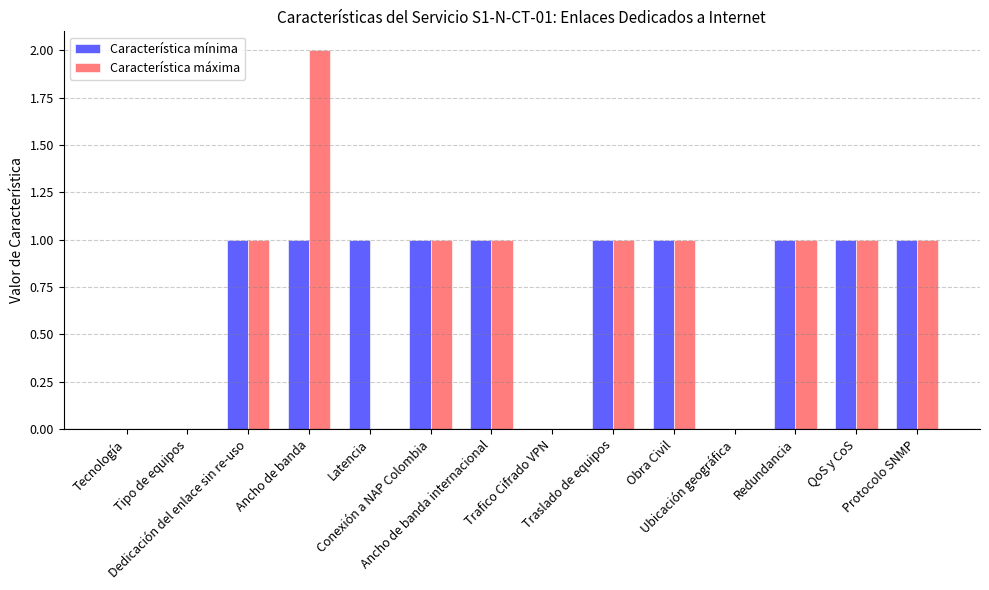

What is the sum of all Característica máxima values?

10